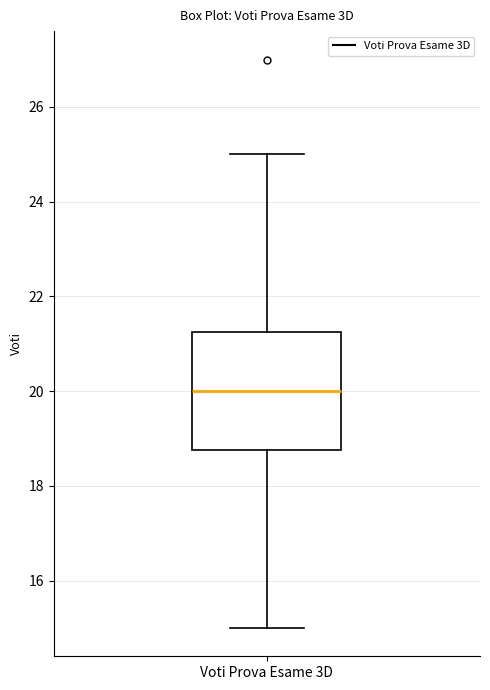

Read this box plot against the y-axis: the position of the median line, the range covered by the box, and the ends of both whiskers. The values are not printed on the chart, so give them approximately, as read against the axis.

median 20.0, box 18.8 to 21.2, whiskers 15.0 to 25.0